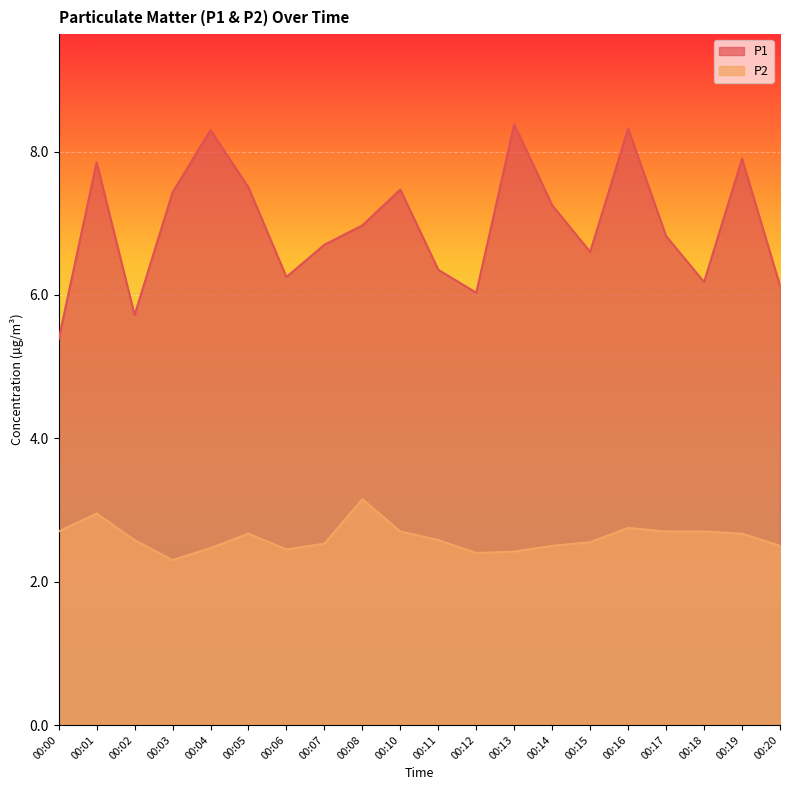

Reading left to right, extract all data points from this chart.

P1: 00:00=5.4	00:01=7.8	00:02=5.7	00:03=7.4	00:04=8.3	00:05=7.5	00:06=6.2	00:07=6.7	00:08=7.0	00:10=7.5	00:11=6.3	00:12=6.0	00:13=8.4	00:14=7.2	00:15=6.6	00:16=8.3	00:17=6.8	00:18=6.2	00:19=7.9	00:20=6.1
P2: 00:00=2.7	00:01=3.0	00:02=2.6	00:03=2.3	00:04=2.5	00:05=2.7	00:06=2.5	00:07=2.5	00:08=3.1	00:10=2.7	00:11=2.6	00:12=2.4	00:13=2.4	00:14=2.5	00:15=2.5	00:16=2.8	00:17=2.7	00:18=2.7	00:19=2.7	00:20=2.5